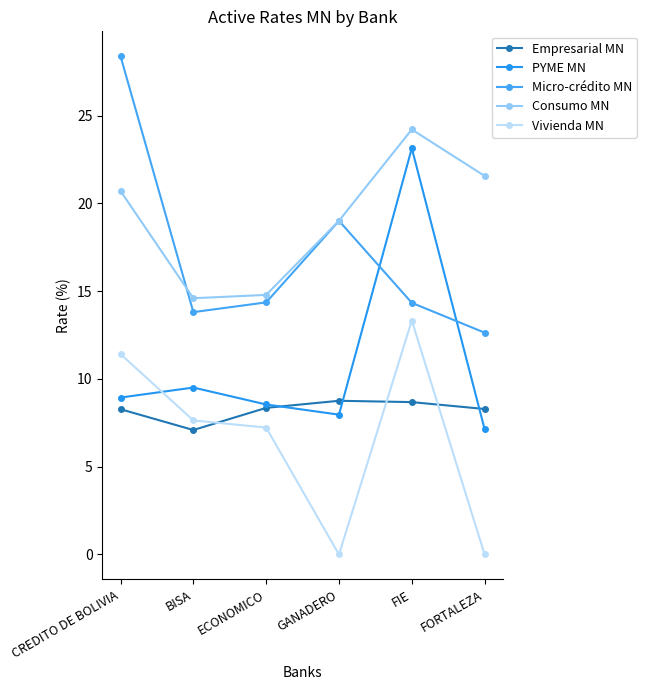

Reading left to right, extract all data points from this chart.

Empresarial MN: CREDITO DE BOLIVIA=8.3	BISA=7.1	ECONOMICO=8.4	GANADERO=8.8	FIE=8.7	FORTALEZA=8.3
PYME MN: CREDITO DE BOLIVIA=8.9	BISA=9.5	ECONOMICO=8.5	GANADERO=8.0	FIE=23.1	FORTALEZA=7.1
Micro-crédito MN: CREDITO DE BOLIVIA=28.4	BISA=13.8	ECONOMICO=14.4	GANADERO=19.0	FIE=14.3	FORTALEZA=12.6
Consumo MN: CREDITO DE BOLIVIA=20.7	BISA=14.6	ECONOMICO=14.8	GANADERO=19.0	FIE=24.2	FORTALEZA=21.6
Vivienda MN: CREDITO DE BOLIVIA=11.4	BISA=7.6	ECONOMICO=7.2	GANADERO=0.0	FIE=13.3	FORTALEZA=0.0